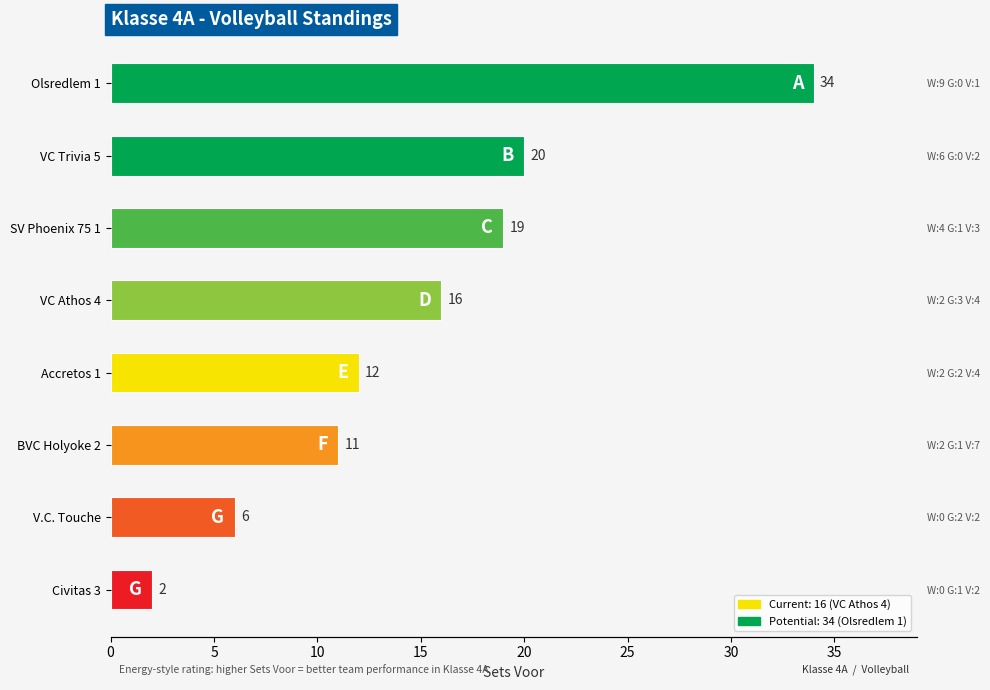

What is the difference between the maximum and minimum values?

32